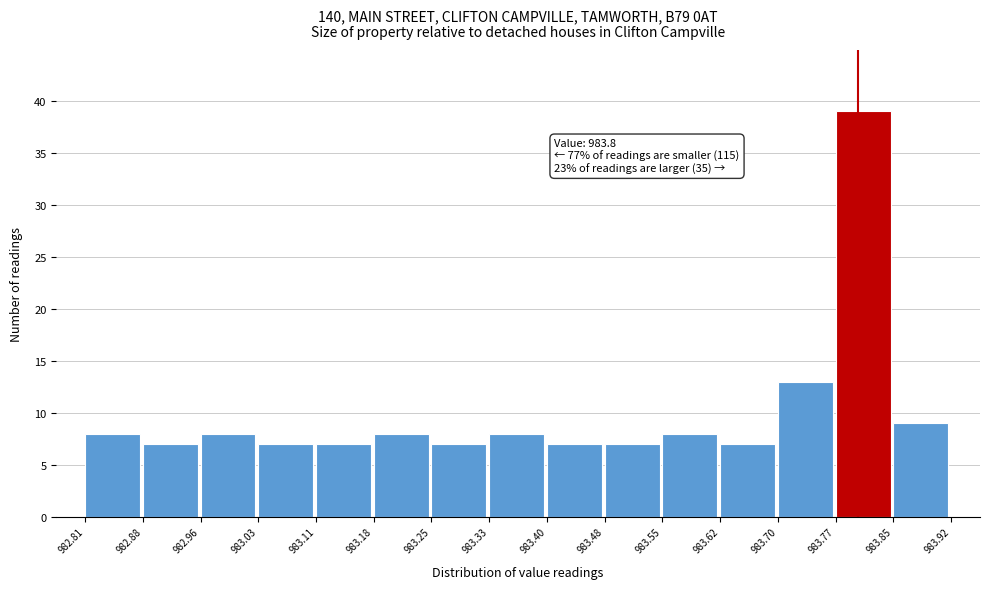

Which range on the x-axis has the tallest bar?

983.77 to 983.85